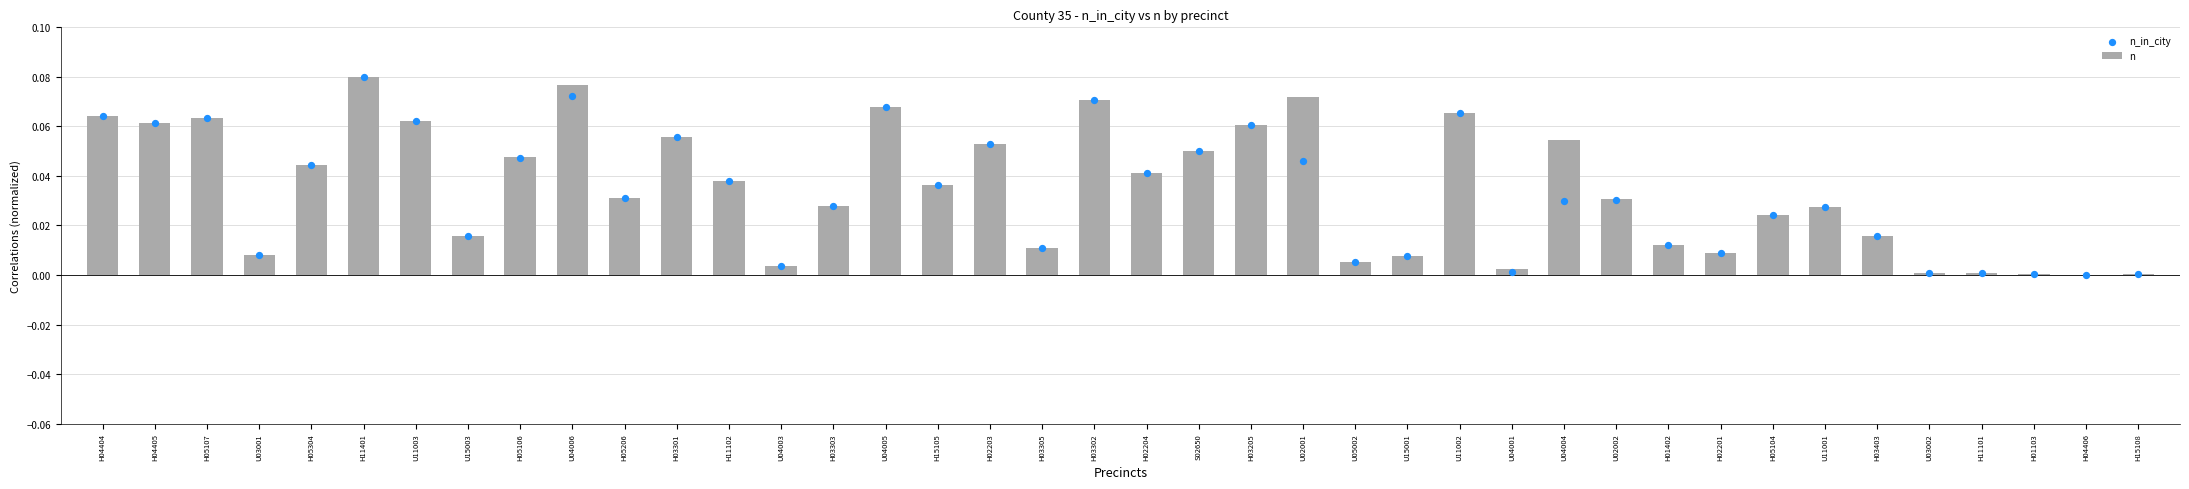

Is the value of n_in_city at U11003 greater than the value of n at U04003?

Yes